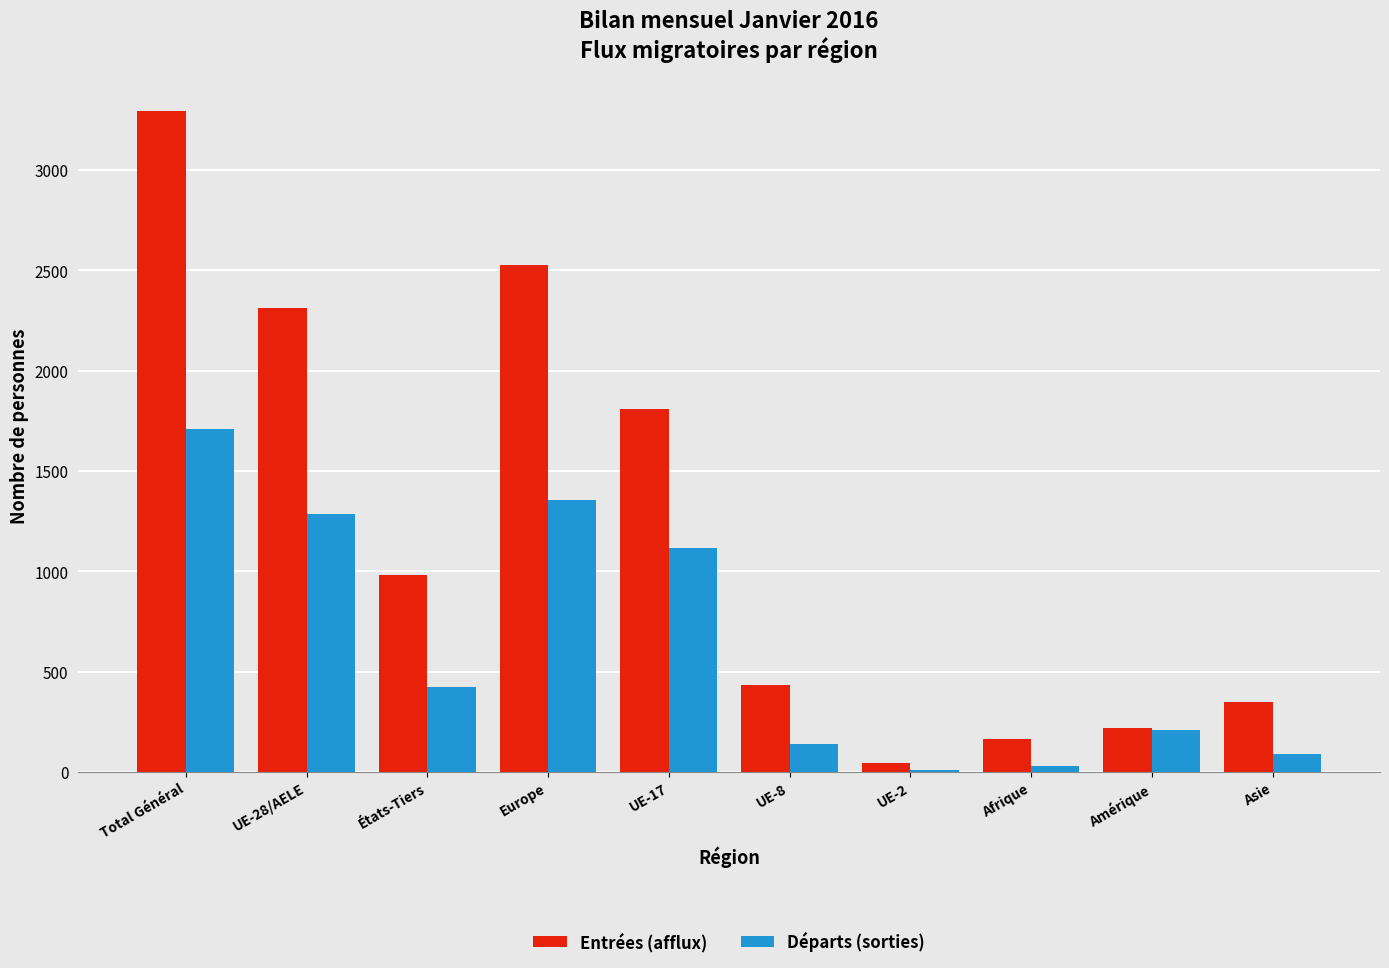

Is the value of Départs (sorties) at UE-17 greater than the value of Entrées (afflux) at États-Tiers?

Yes